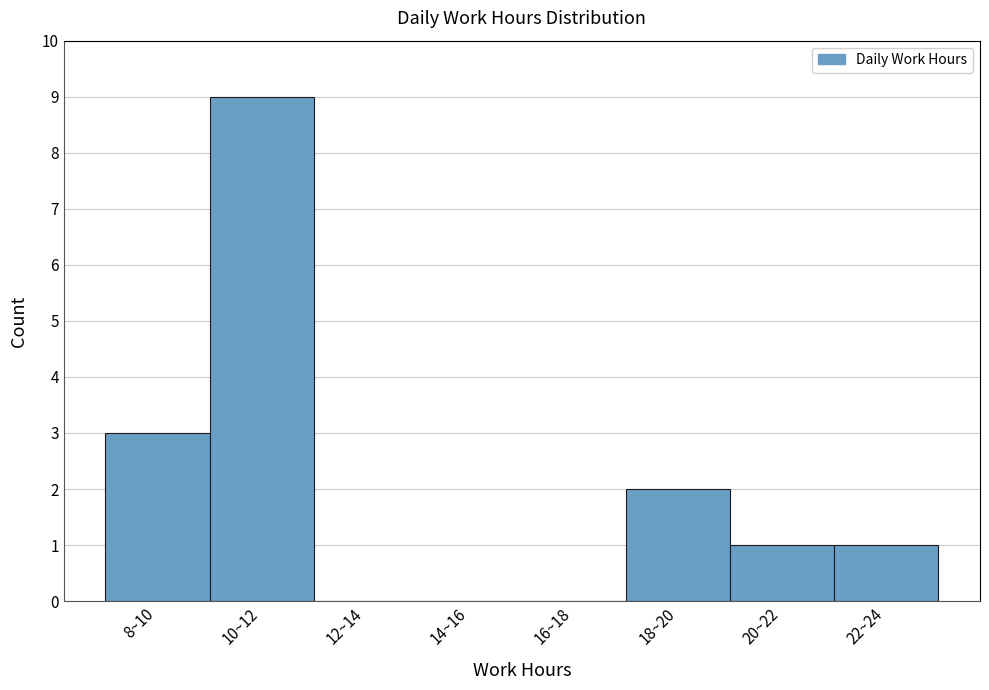

Reading left to right, transcribe all the data shown in this chart.

8~10=3	10~12=9	12~14=0	14~16=0	16~18=0	18~20=2	20~22=1	22~24=1